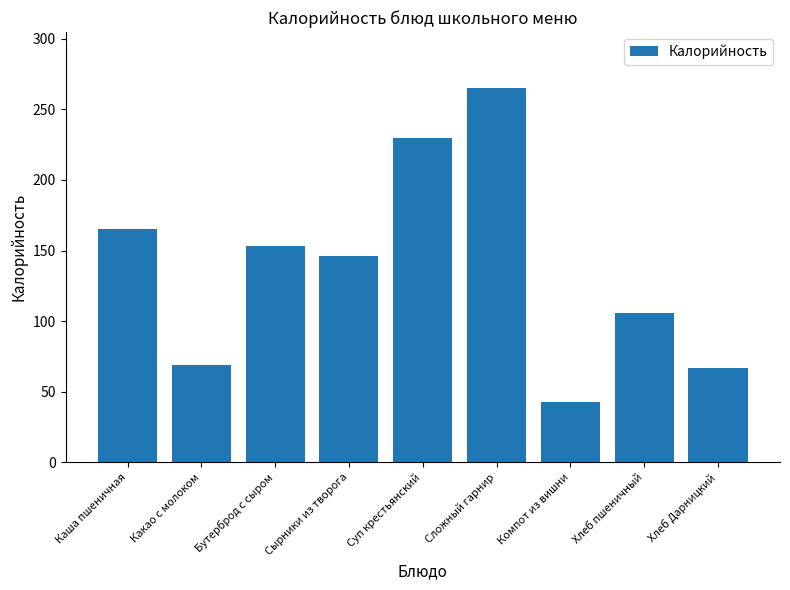

What value does the data have at Компот из вишни, to the nearest 10?

40